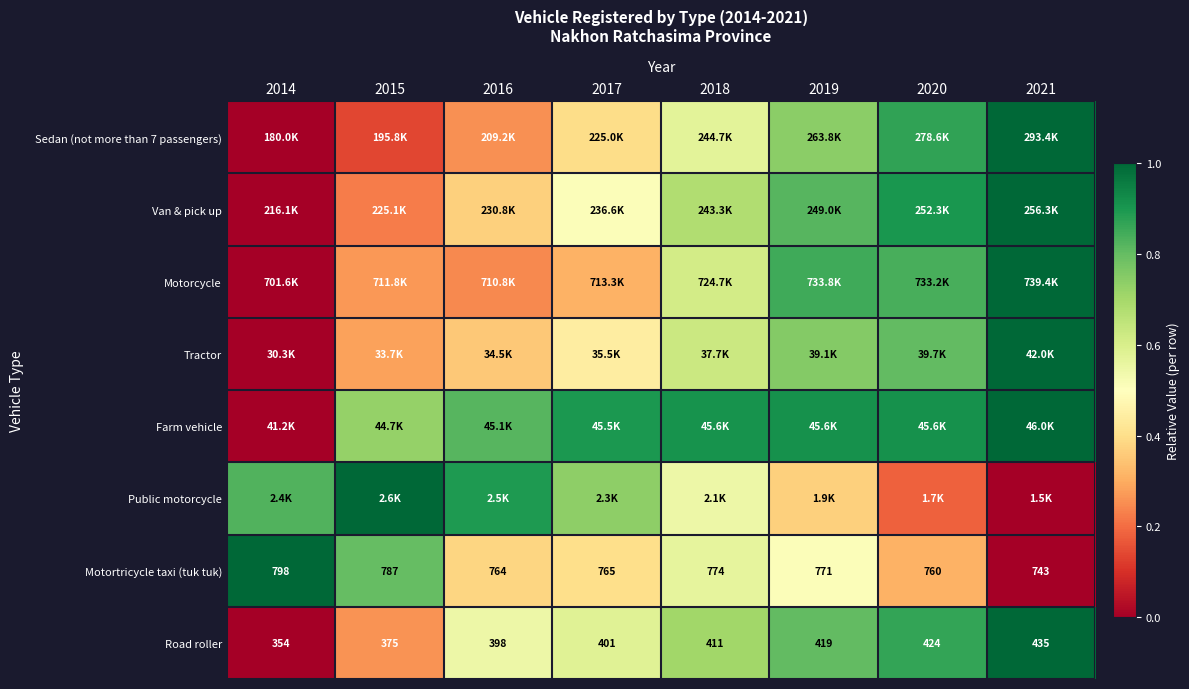

True or false: Road roller has a value of 1.3 at 2020.

False